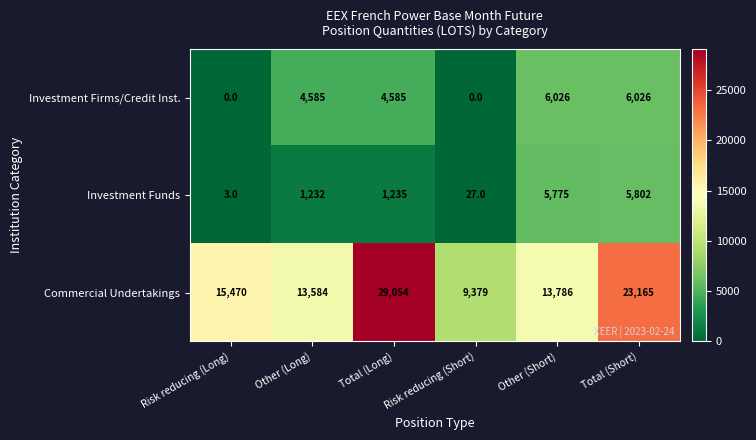

Which series changed the most between Risk reducing (Long) and Other (Long)?

Investment Firms/Credit Inst.